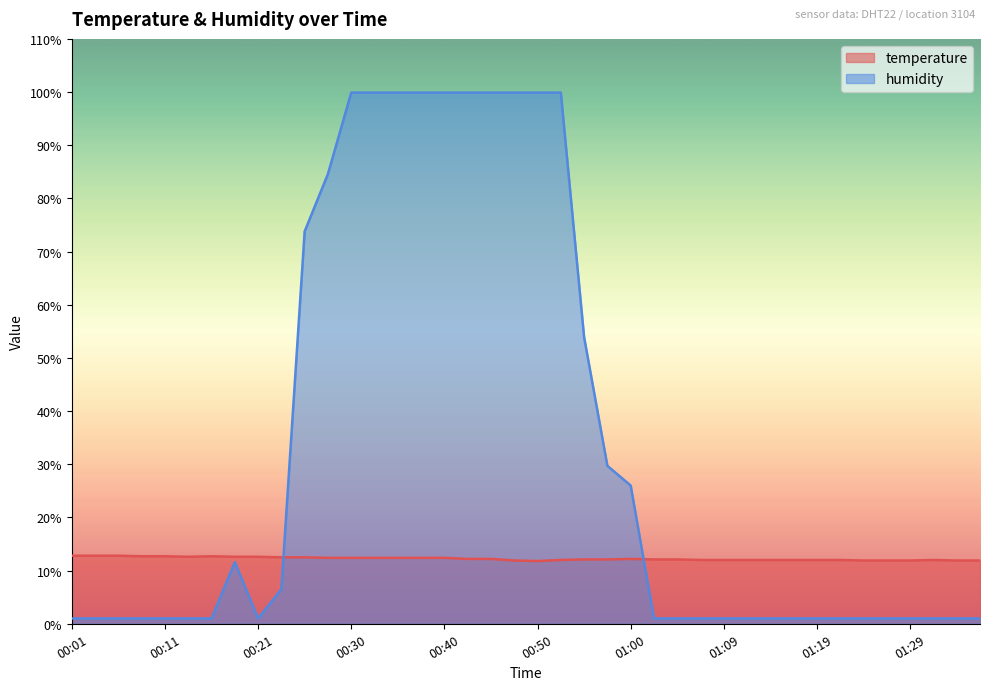

Which series has the largest range (max minus min)?

humidity